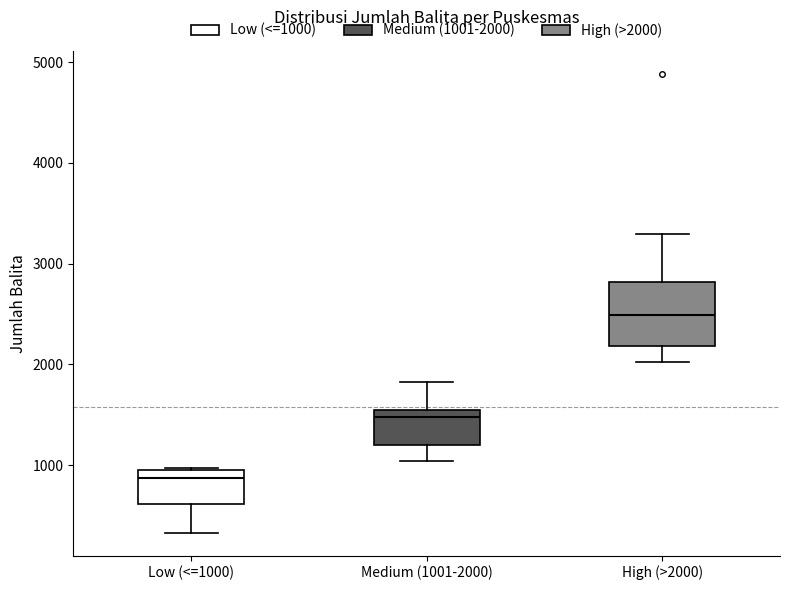

Where is the upper edge of the box for High (>2000) on the y-axis? The values are not printed on the chart, so give them approximately, as read against the axis.

2800